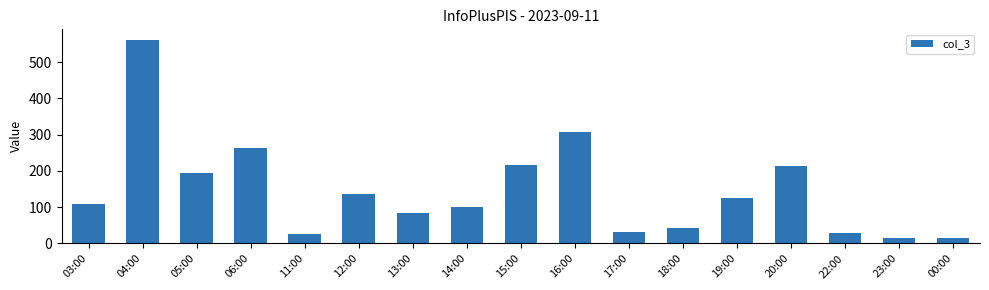

Approximately how many times larger is the value at 19:00 compared to 16:00?

0.4